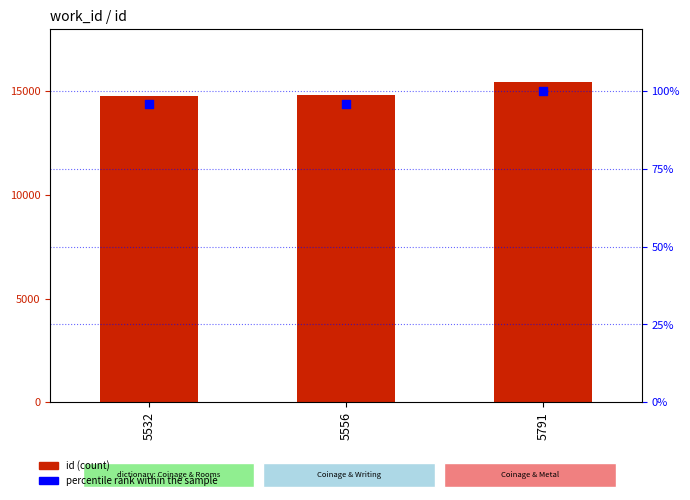

What is the total value across all series at 5556?

14938.1